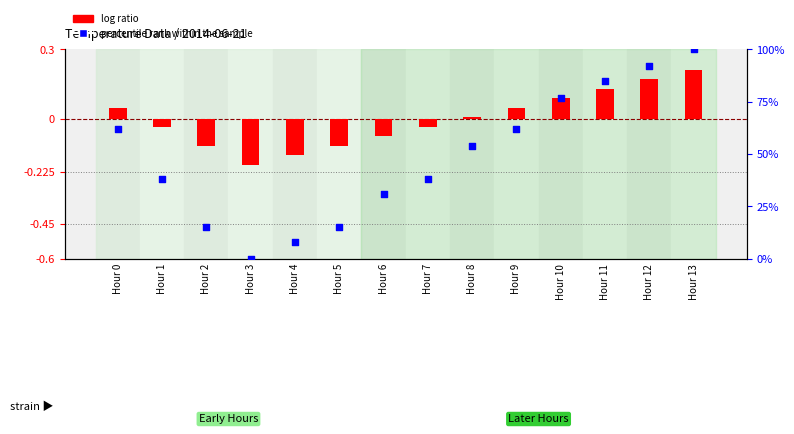

What is the total value across all series at Hour 2?

14.9